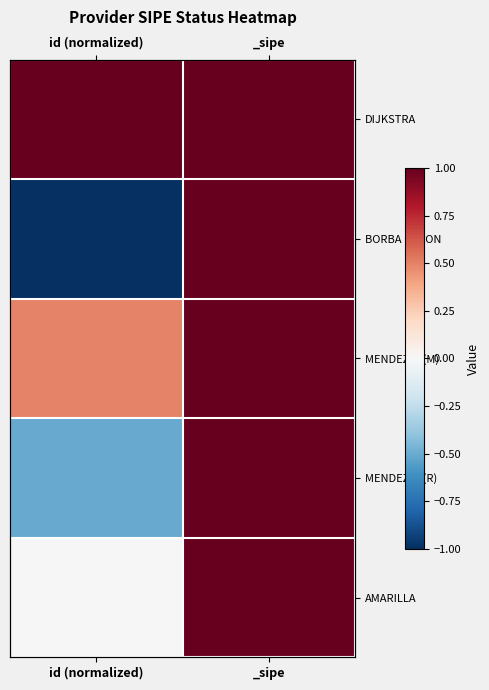

Is the value of MENDEZ G.(M) at _sipe greater than the value of BORBA ROLON at id (normalized)?

Yes